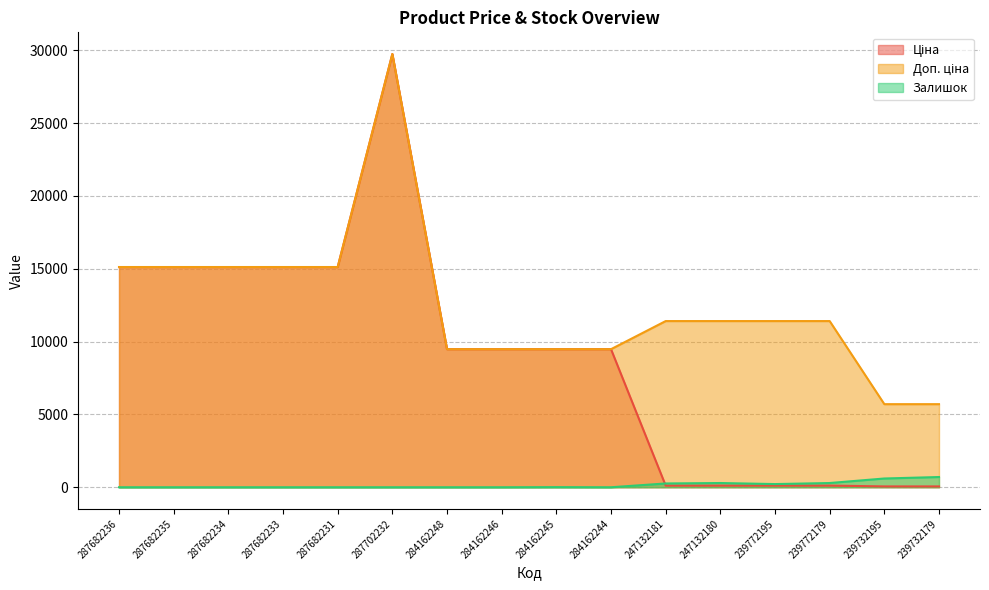

In Доп. ціна, how many points are higher than both neighbors (excluding endpoints)?

1